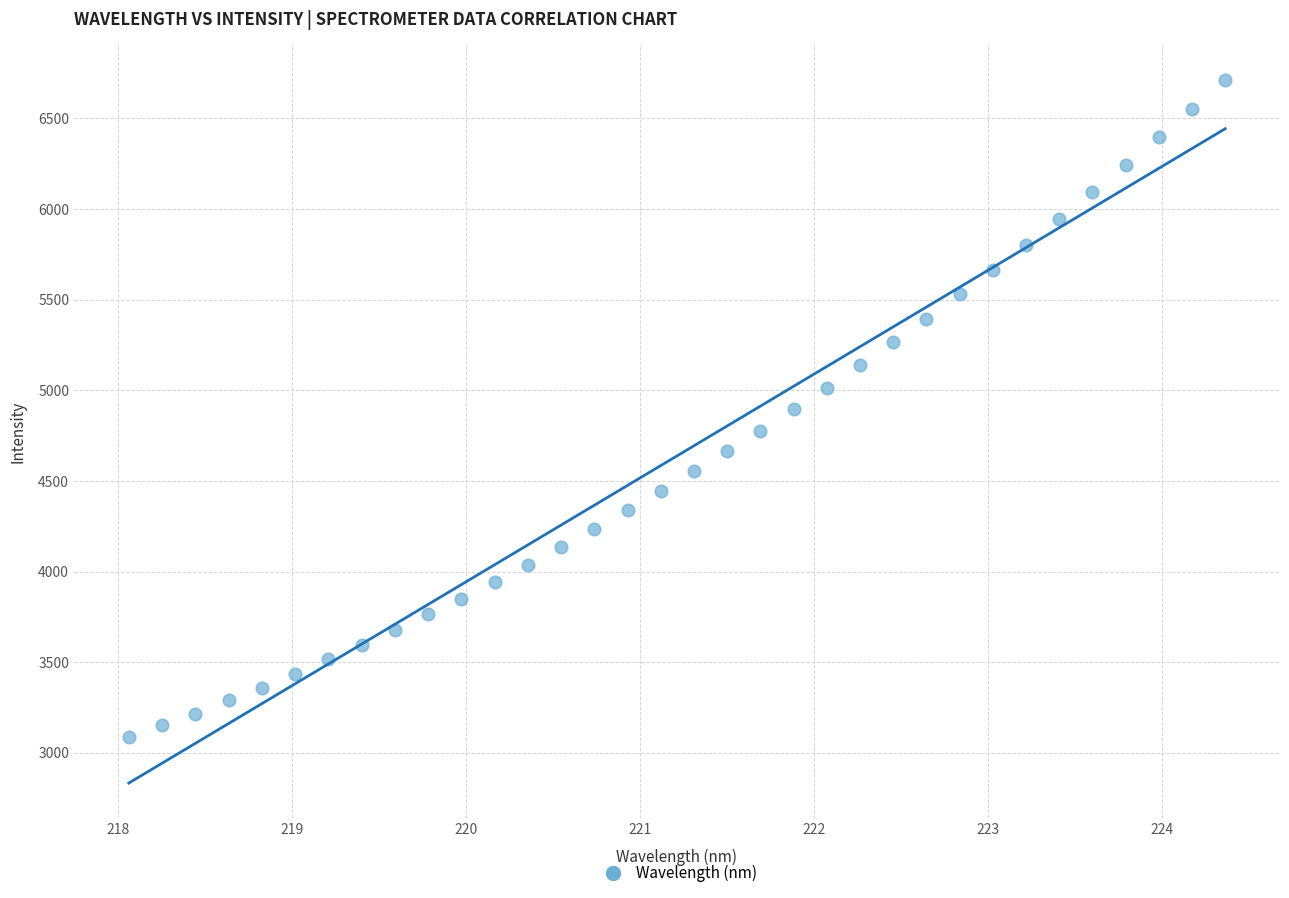

What is the range of X values (max minus min)?

6.3